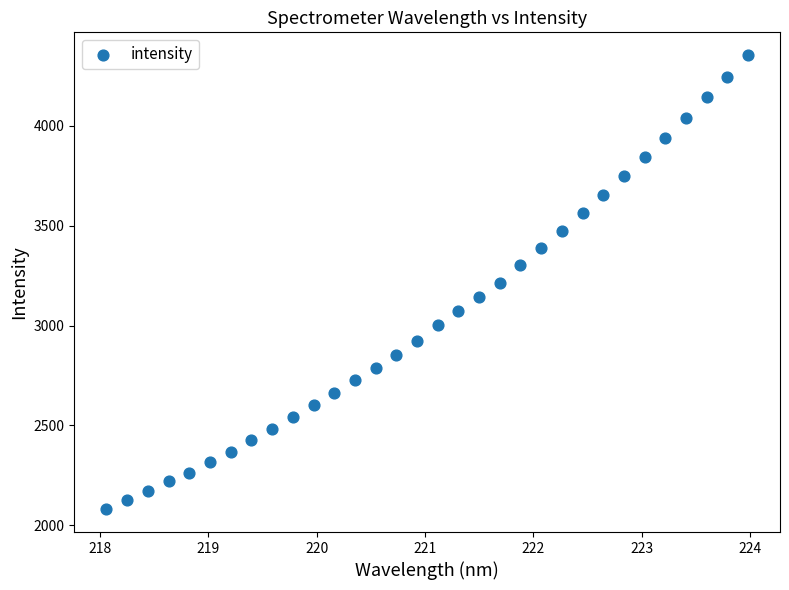

What is the range of X values (max minus min)?

5.9